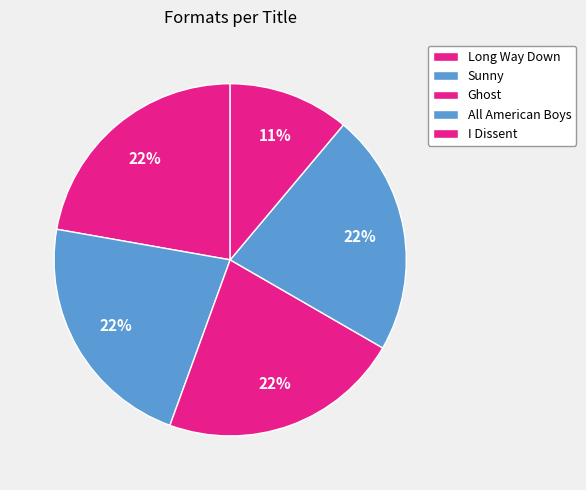

Is it true that Long Way Down is 22% of the pie?

True